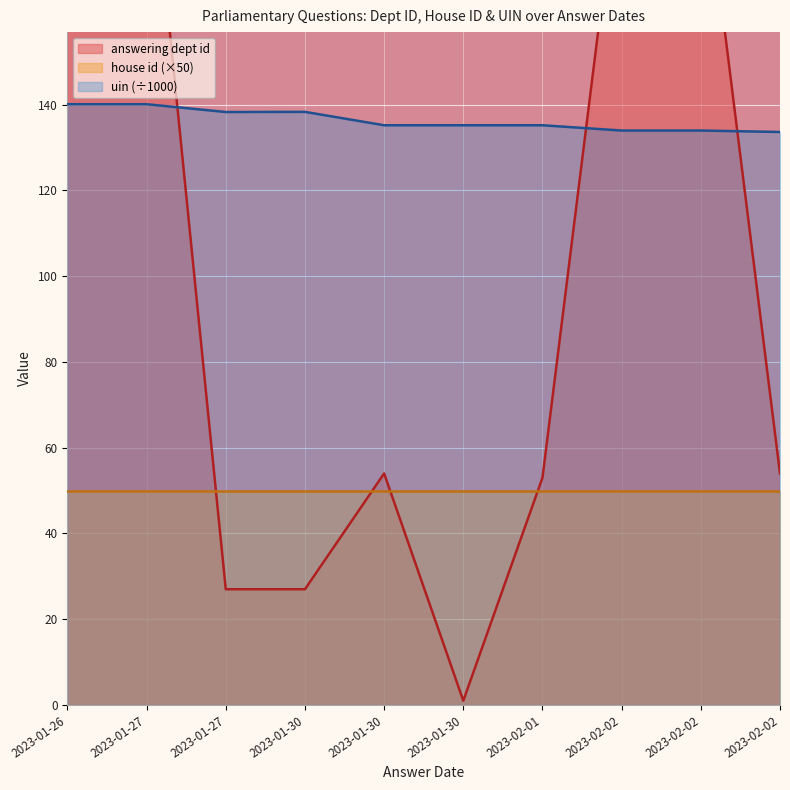

Which label corresponds to the smallest value in the chart?

2023-01-30